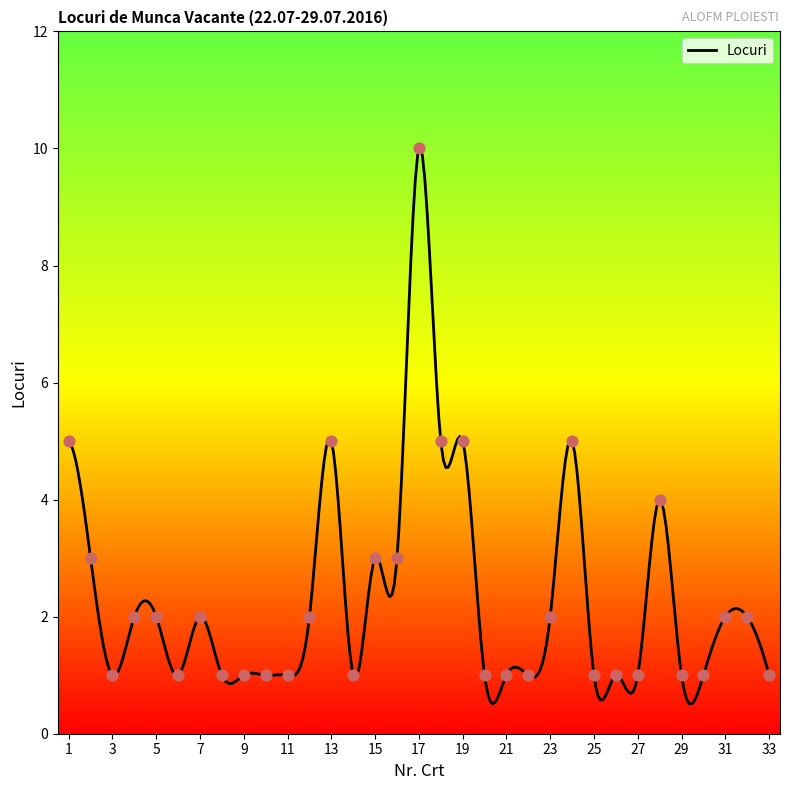

What is the ratio of the value at 17 to the value at 28?

2.5